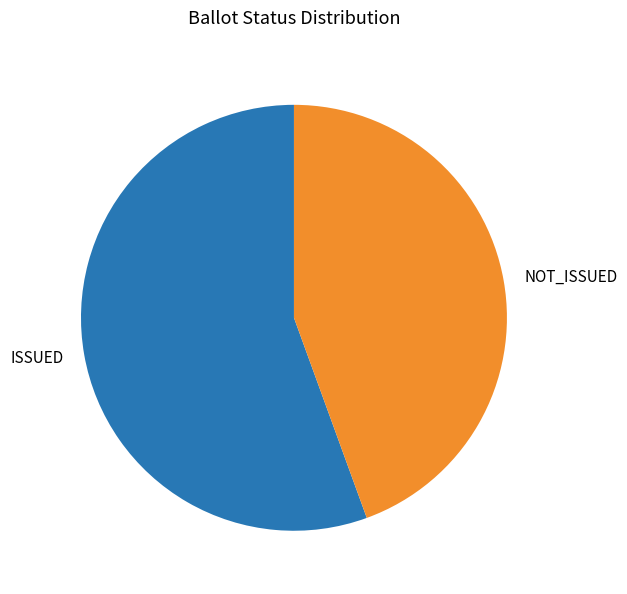

Is the sum of ISSUED and NOT_ISSUED greater than half?

Yes